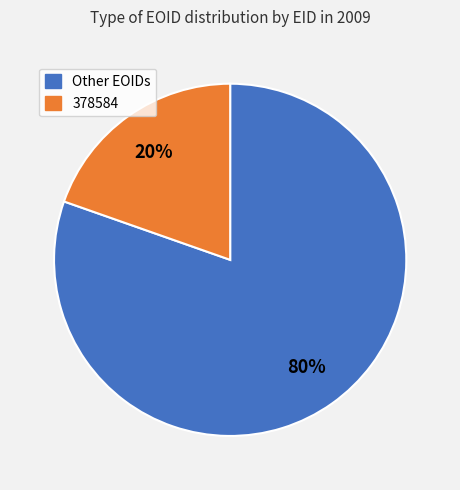

How many slices are in this pie chart?

2